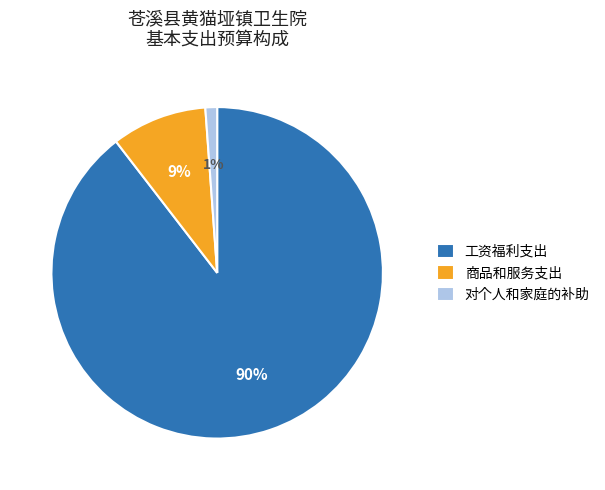

To the nearest percent, what is the combined percentage of 工资福利支出 and 对个人和家庭的补助?

91%